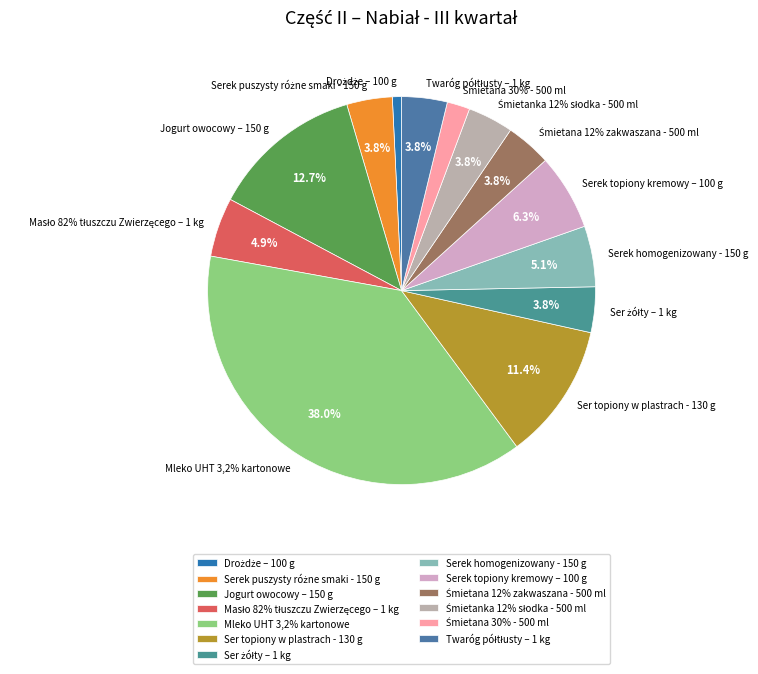

To the nearest percent, what is the difference between the largest and smallest slice percentages?

37%